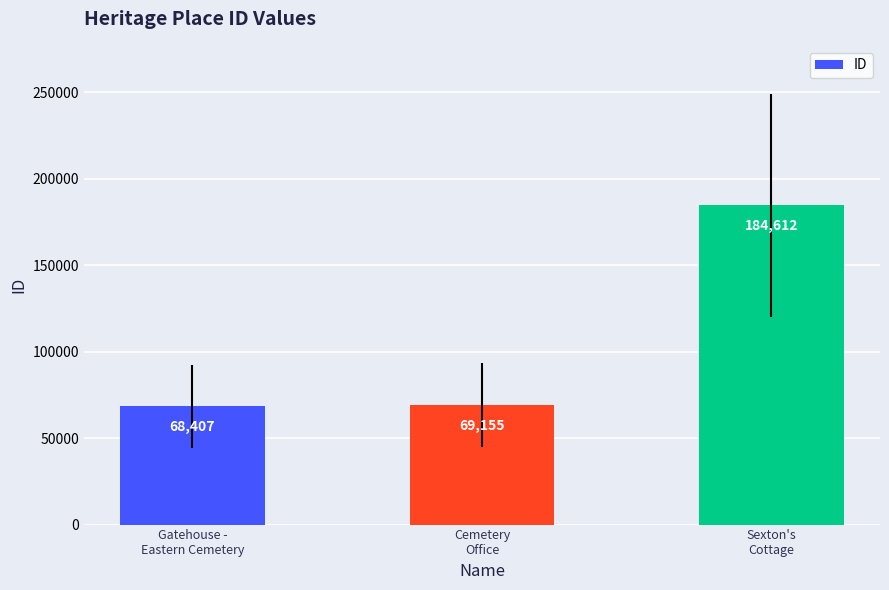

Which category has the highest value across all series?

Sexton's
Cottage